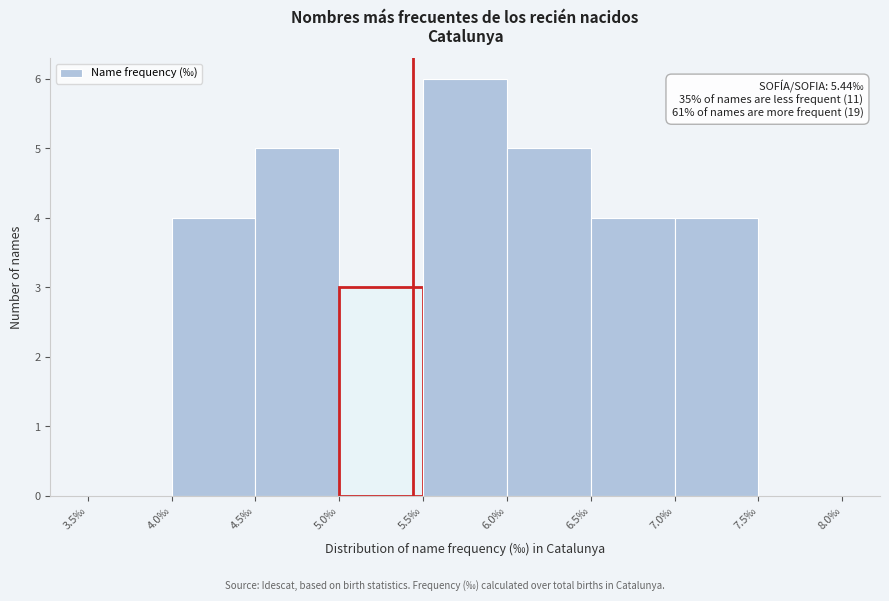

Over which range of the x-axis is the bar tallest?

5.5 to 6.0